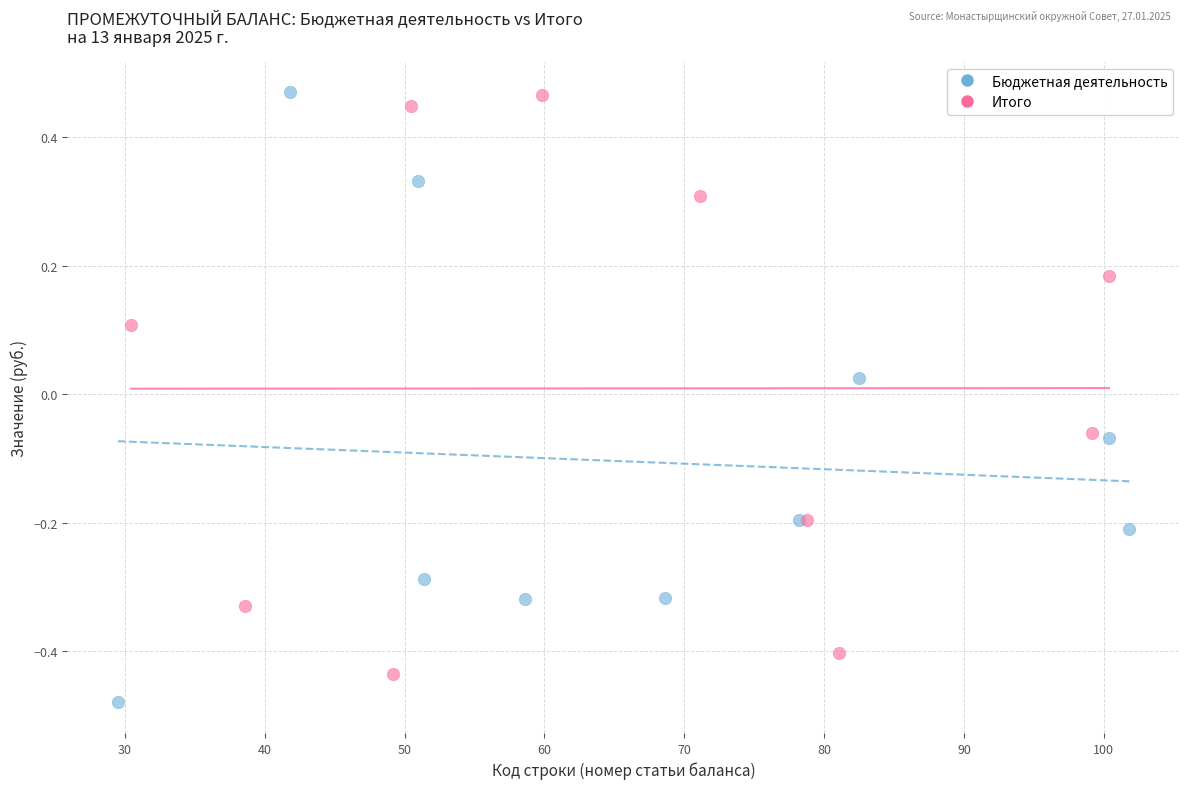

Which series has the widest spread of Y values?

Бюджетная деятельность